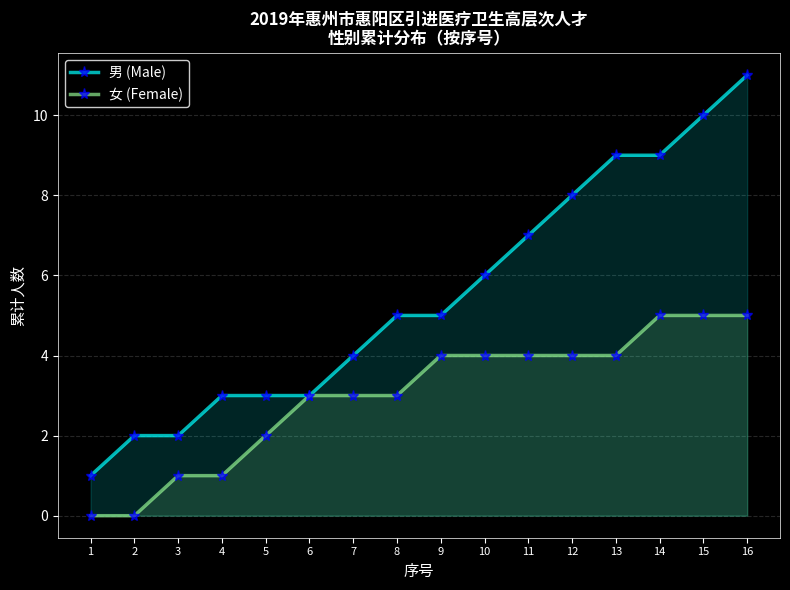

What is the difference between the 男 (Male) values at 1 and 3?

1